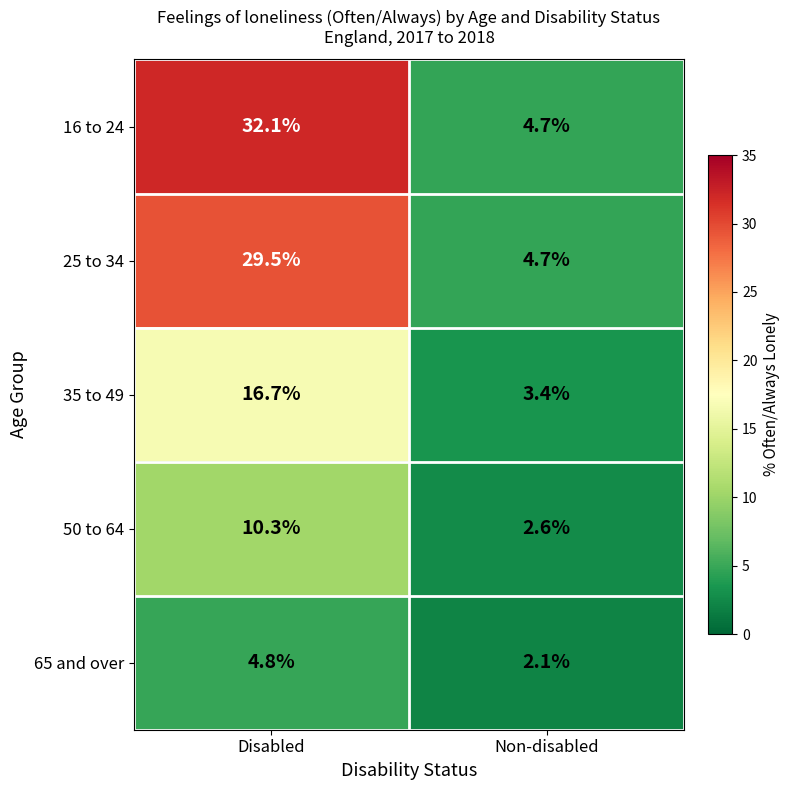

What is the spread (max minus min) of values at Non-disabled?

2.6